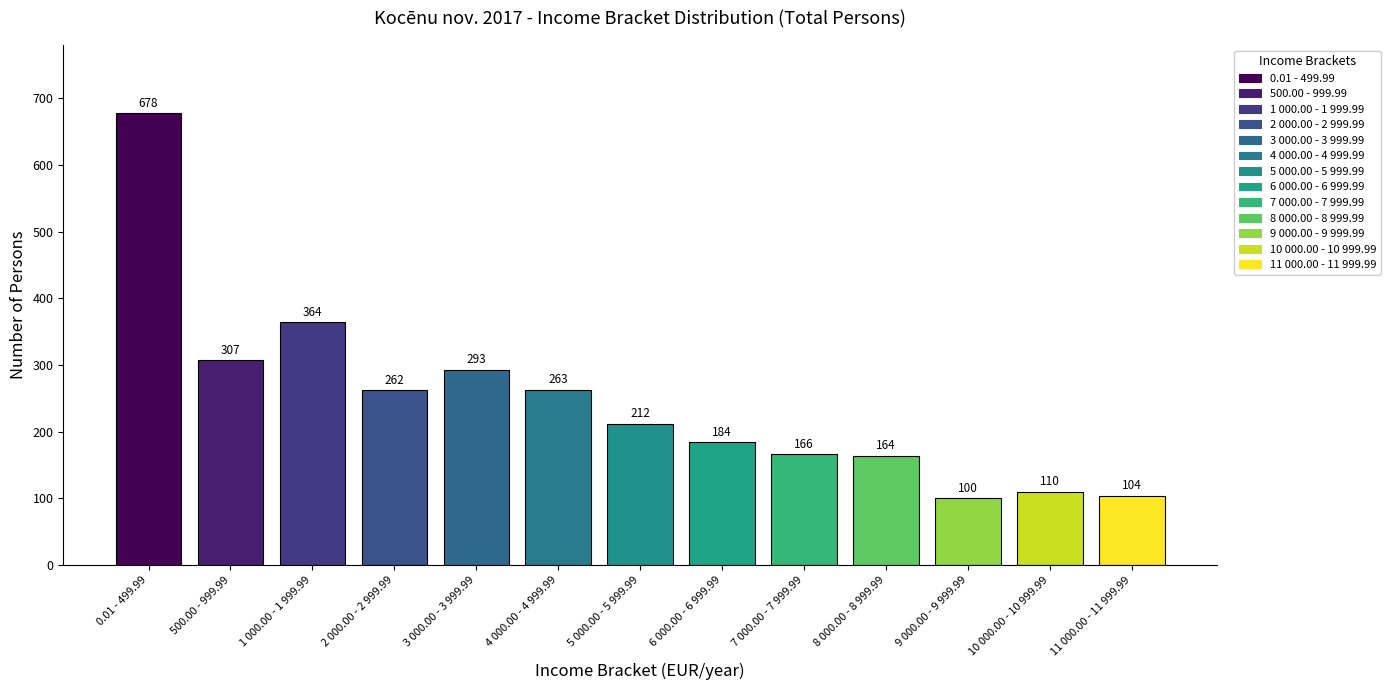

Approximately how many times larger is the value at 500.00 - 999.99 compared to 2 000.00 - 2 999.99?

1.2